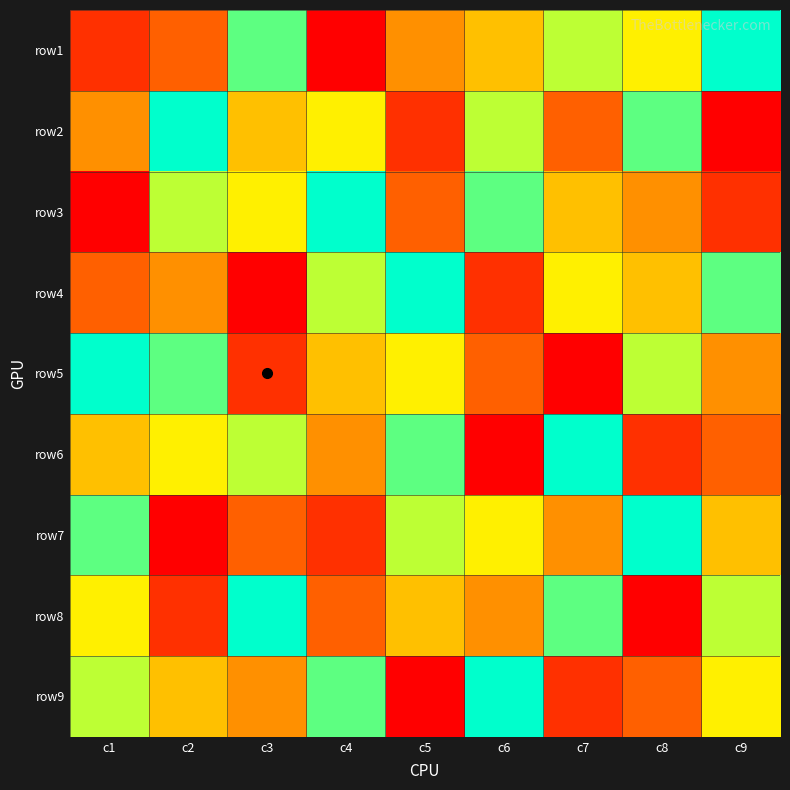

Reading left to right, extract all data points from this chart.

row1: c1=2	c2=3	c3=8	c4=1	c5=4	c6=5	c7=7	c8=6	c9=9
row2: c1=4	c2=9	c3=5	c4=6	c5=2	c6=7	c7=3	c8=8	c9=1
row3: c1=1	c2=7	c3=6	c4=9	c5=3	c6=8	c7=5	c8=4	c9=2
row4: c1=3	c2=4	c3=1	c4=7	c5=9	c6=2	c7=6	c8=5	c9=8
row5: c1=9	c2=8	c3=2	c4=5	c5=6	c6=3	c7=1	c8=7	c9=4
row6: c1=5	c2=6	c3=7	c4=4	c5=8	c6=1	c7=9	c8=2	c9=3
row7: c1=8	c2=1	c3=3	c4=2	c5=7	c6=6	c7=4	c8=9	c9=5
row8: c1=6	c2=2	c3=9	c4=3	c5=5	c6=4	c7=8	c8=1	c9=7
row9: c1=7	c2=5	c3=4	c4=8	c5=1	c6=9	c7=2	c8=3	c9=6